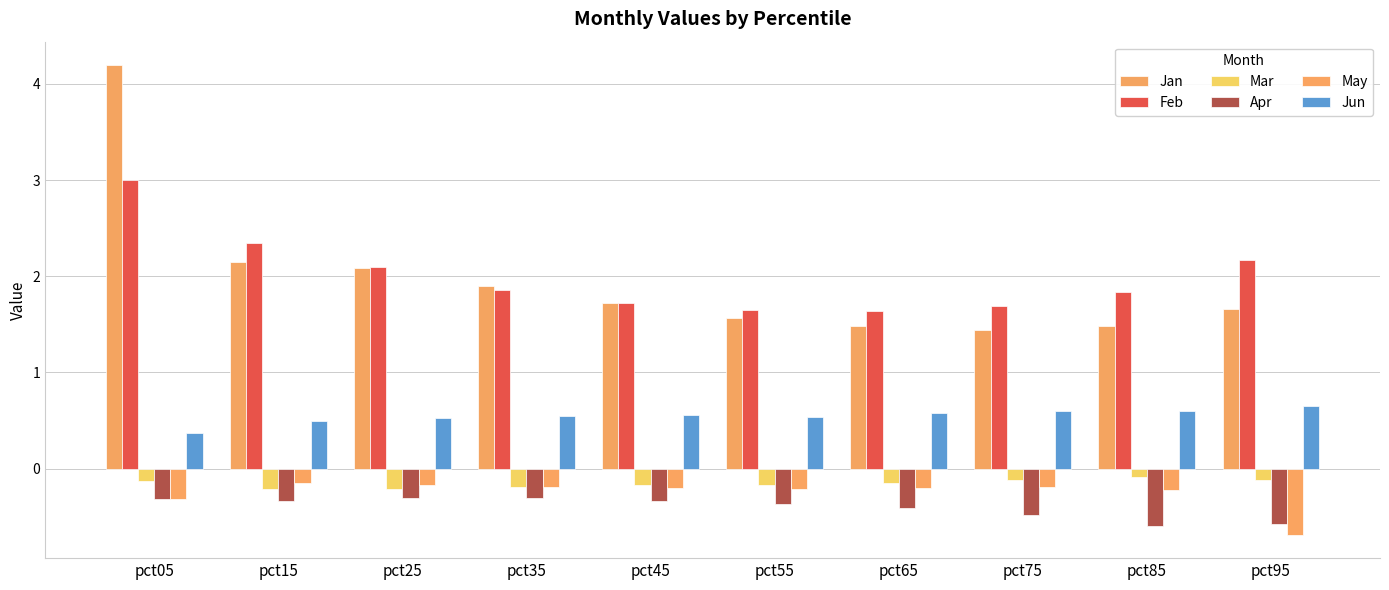

What is the sum of all May values?

-2.5